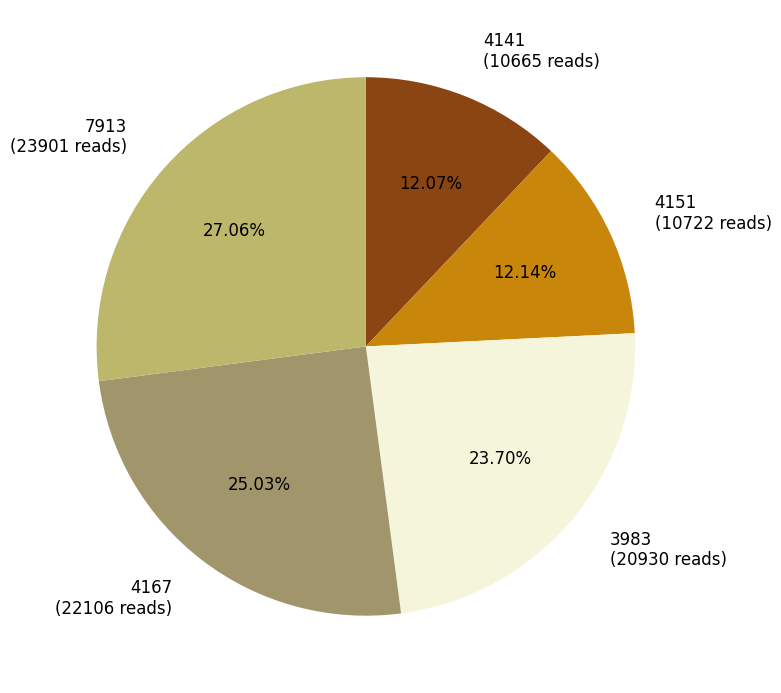

Combined, do 4167 and 7913 account for over 50%?

Yes